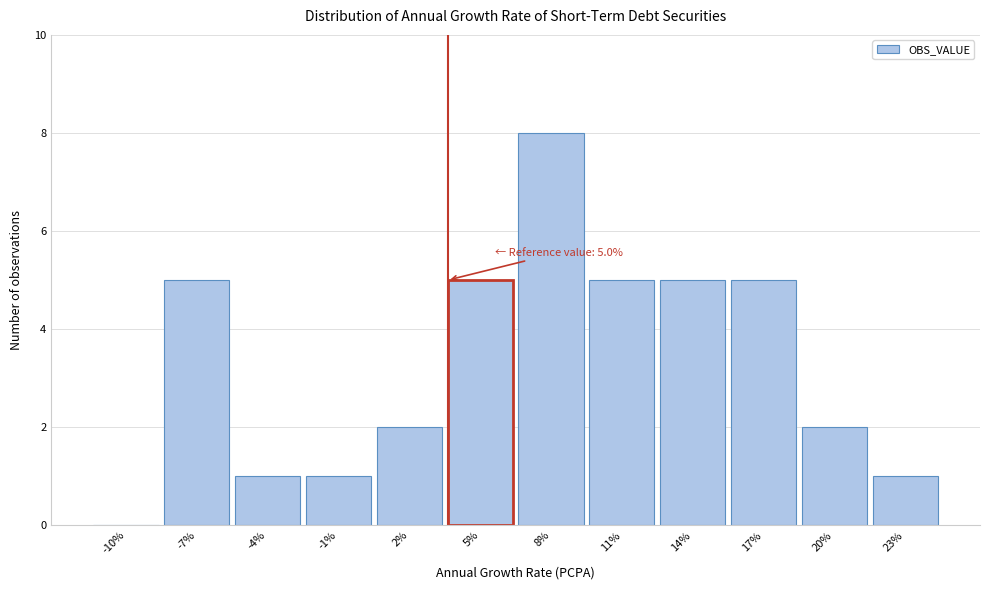

True or false: the data shows 2 at 20%.

True